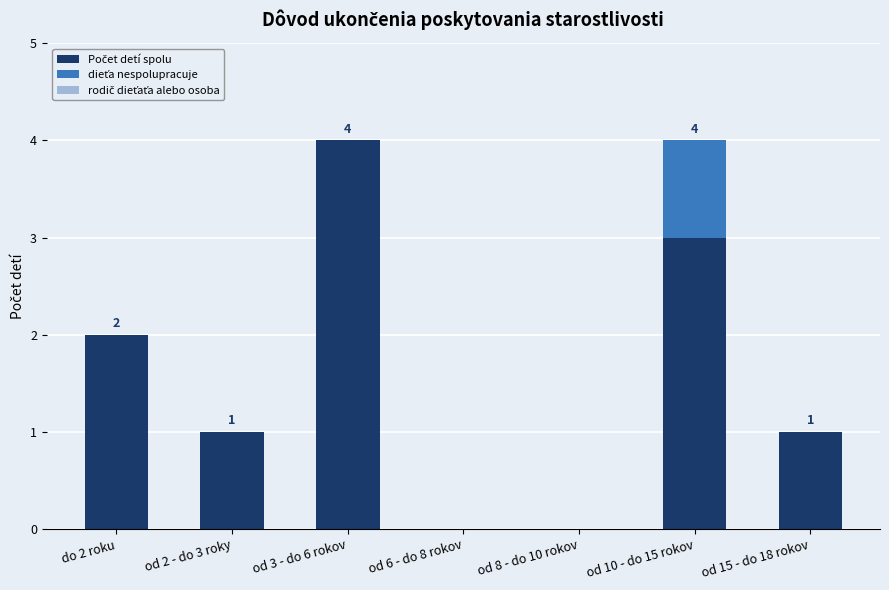

Is it true that Počet detí spolu equals 2 at od 15 - do 18 rokov?

False